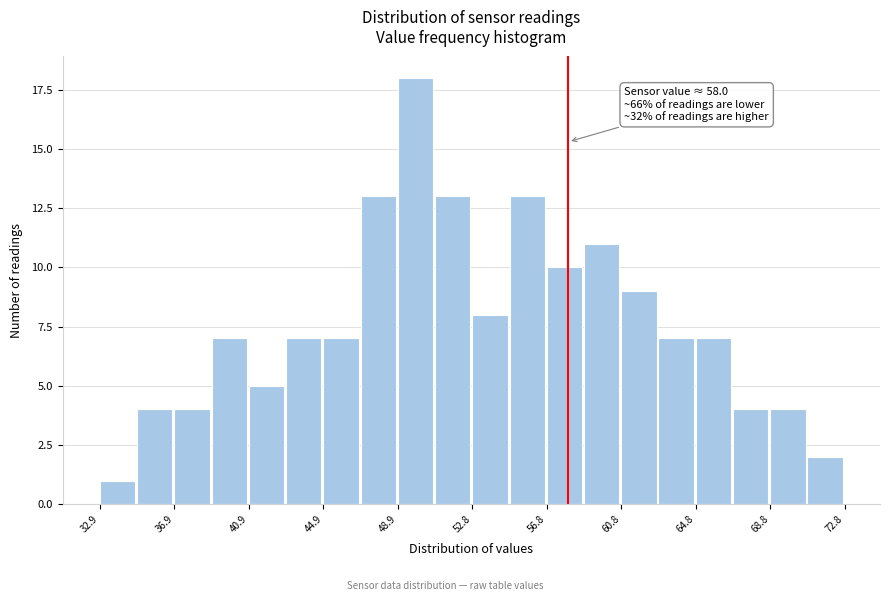

Around what value on the x-axis is the tallest bar? Give the approximate position of its centre, as read against the axis.

50.0